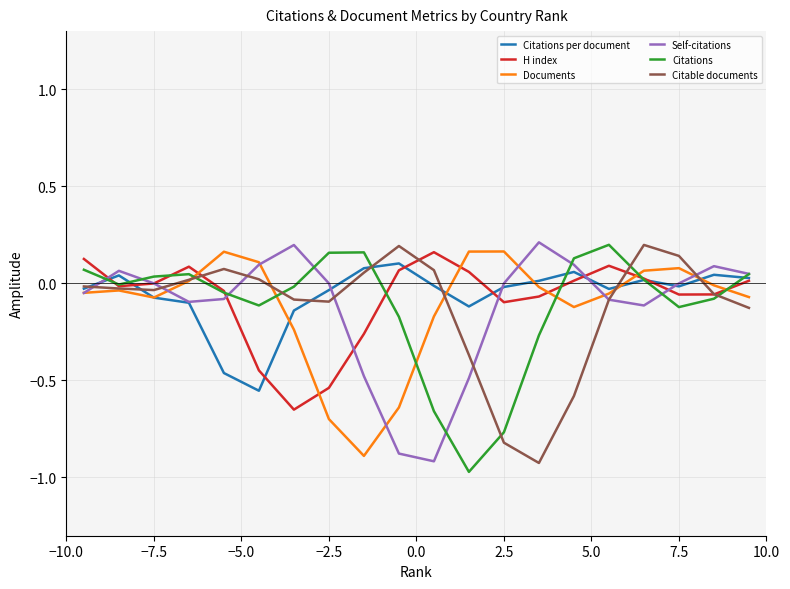

What is the lowest value of the Citable documents series?

-0.9